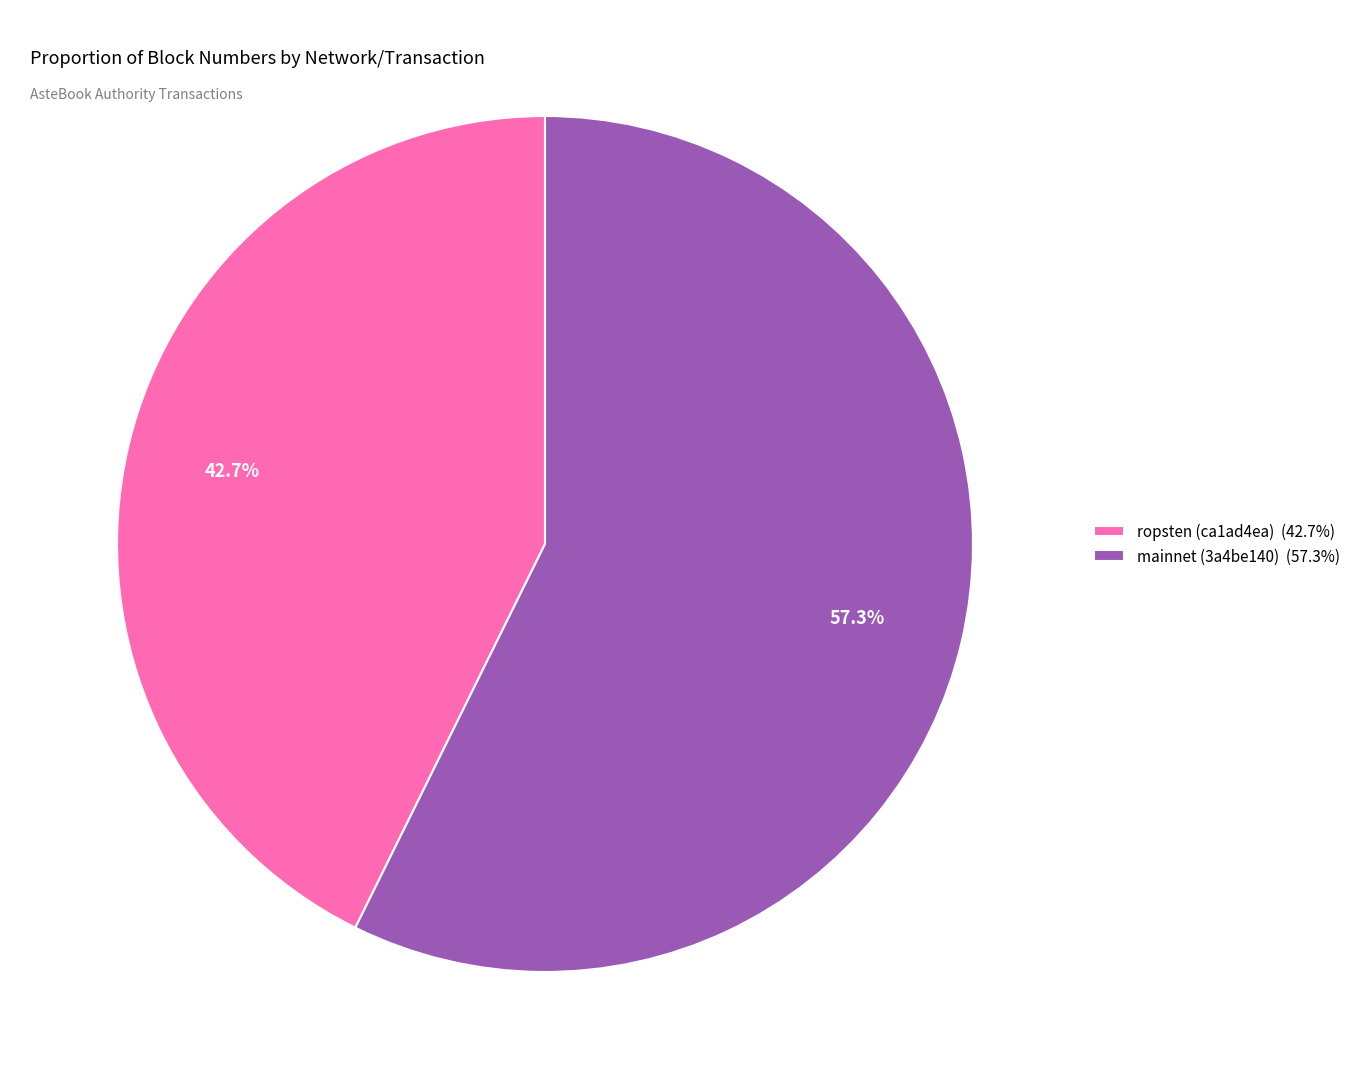

To the nearest percent, what is the average slice percentage?

50%